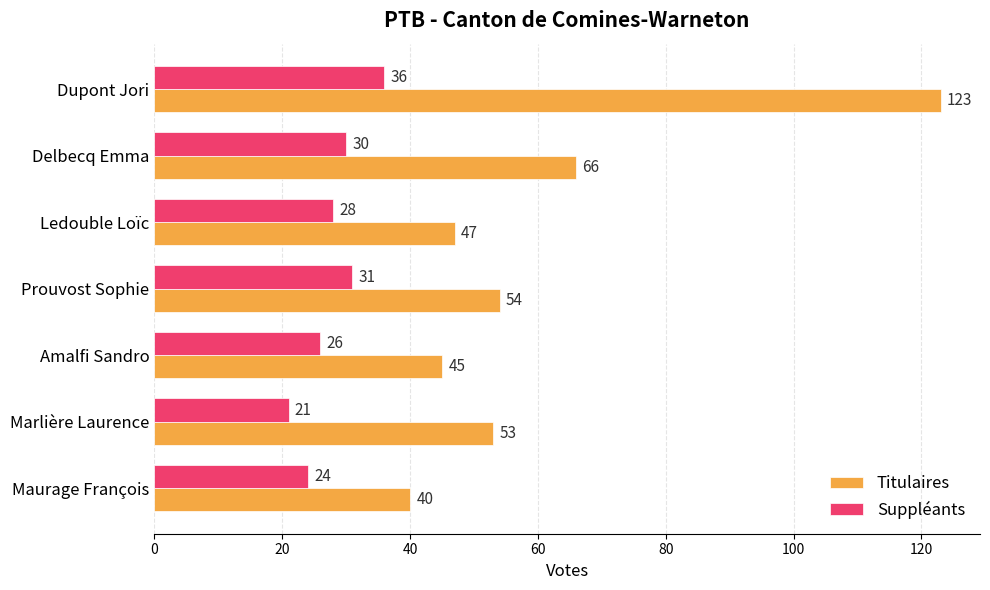

List the series in order of their overall mean, highest first.

Titulaires, Suppléants